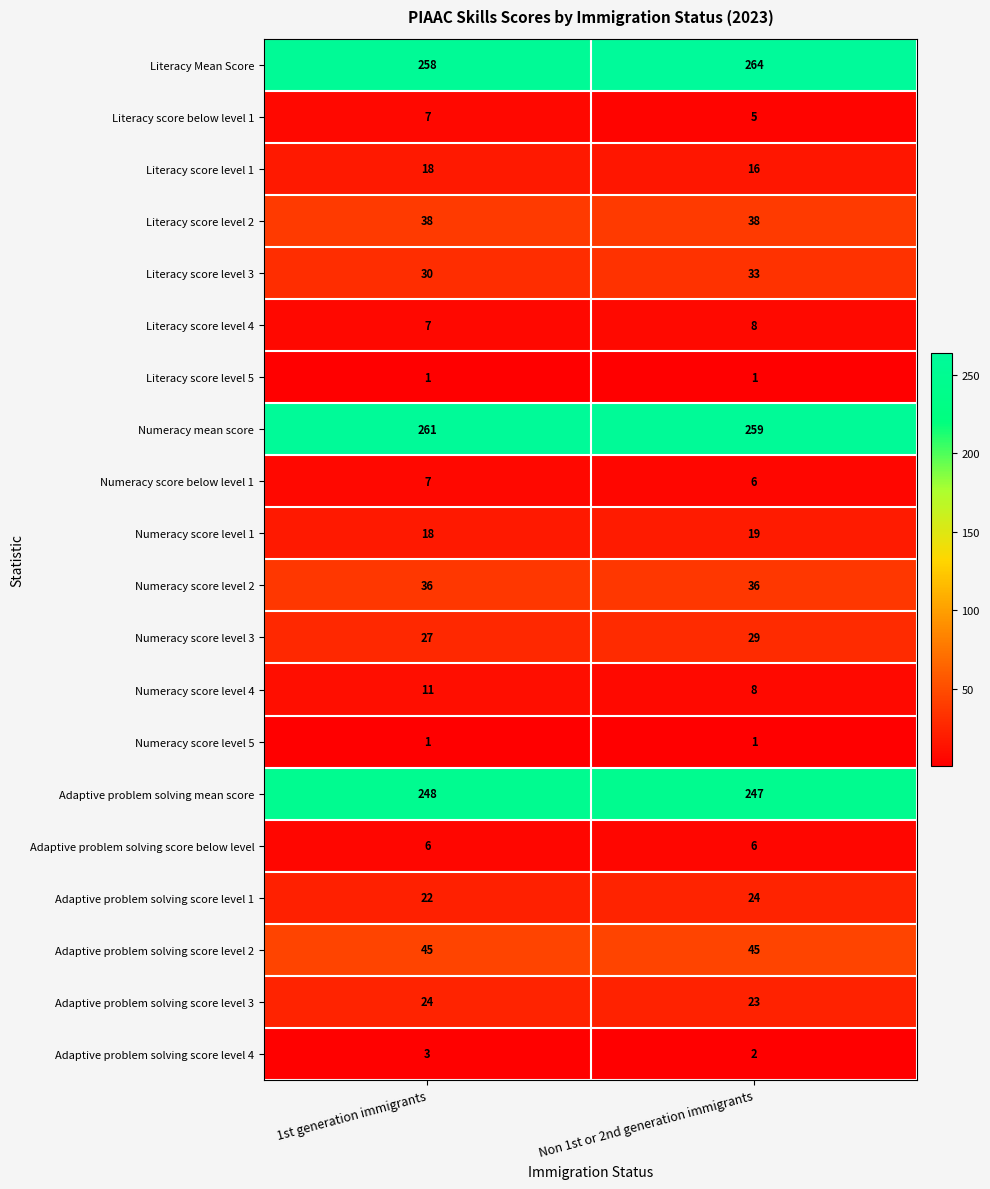

Rank the categories by Numeracy mean score value from lowest to highest.

Non 1st or 2nd generation immigrants, 1st generation immigrants